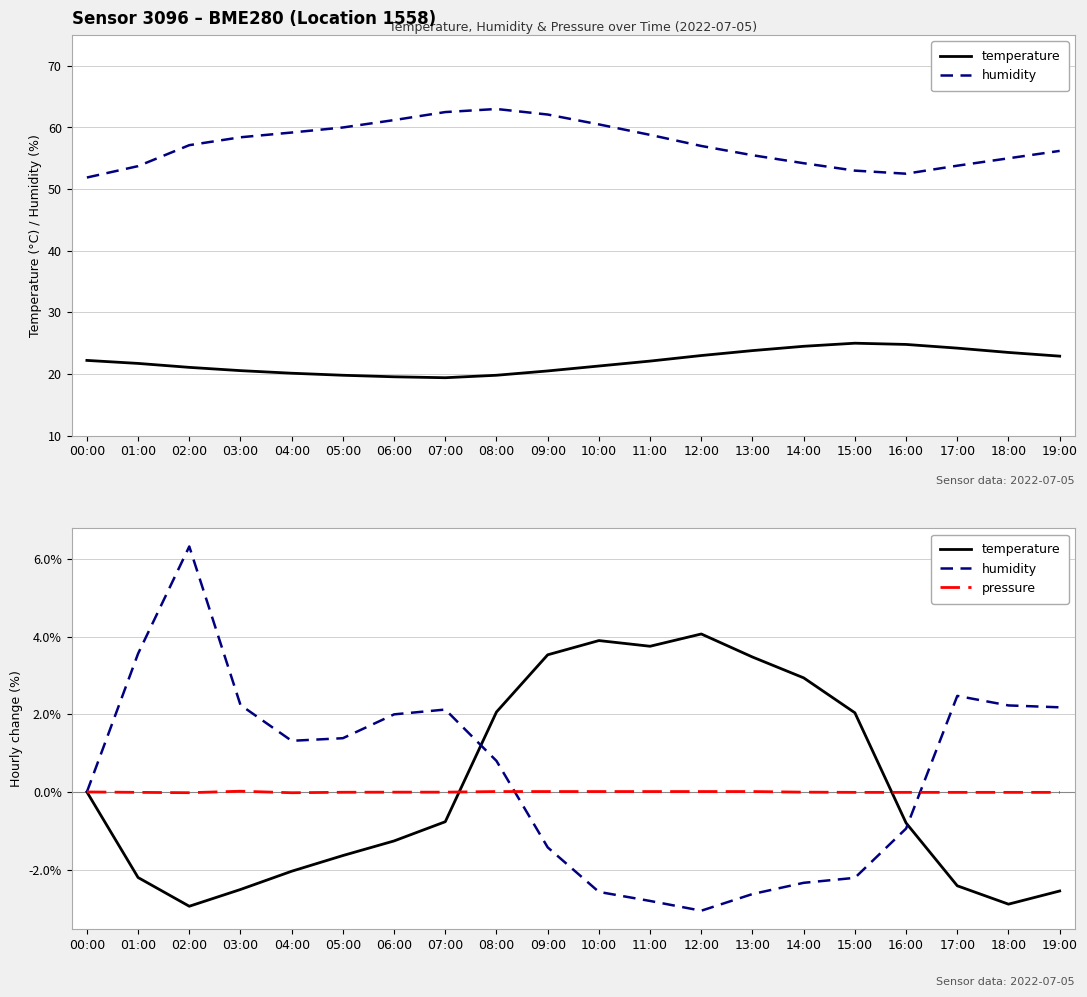

Which series ends up on top after the final intersection of humidity and temperature?

humidity